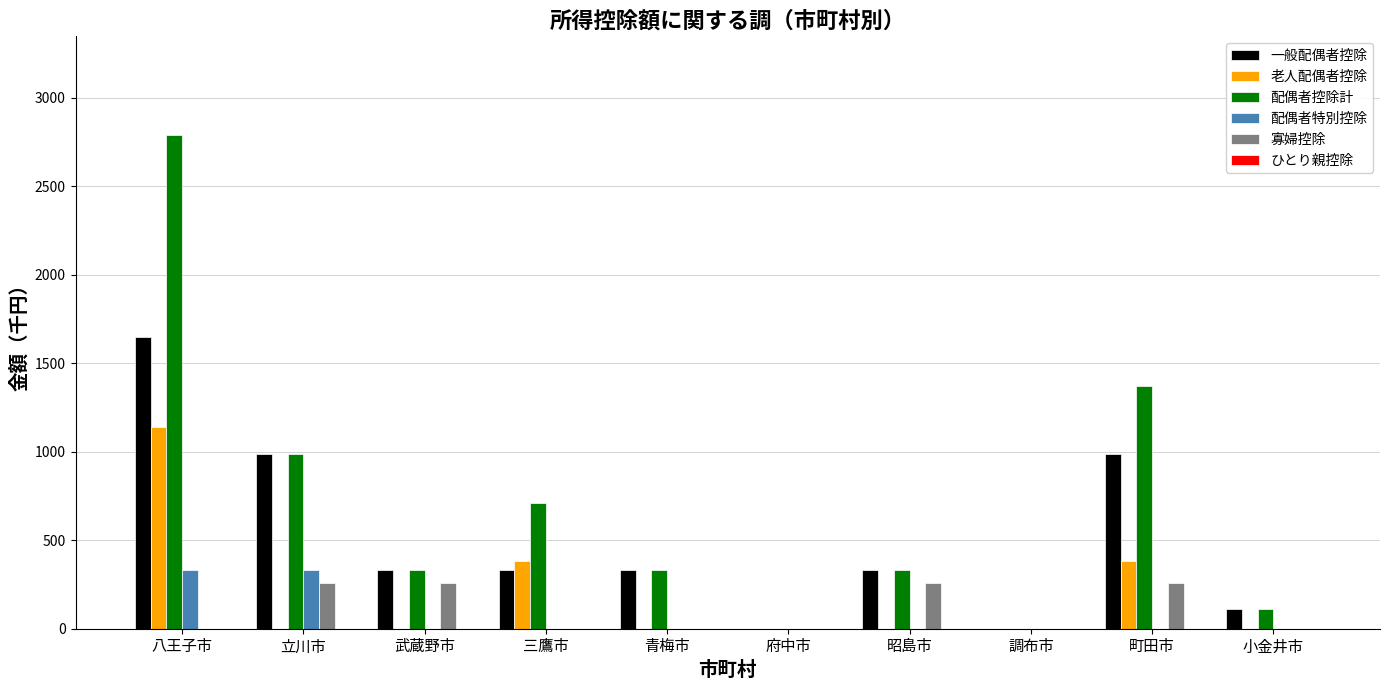

What is the maximum value shown in the chart?

2790